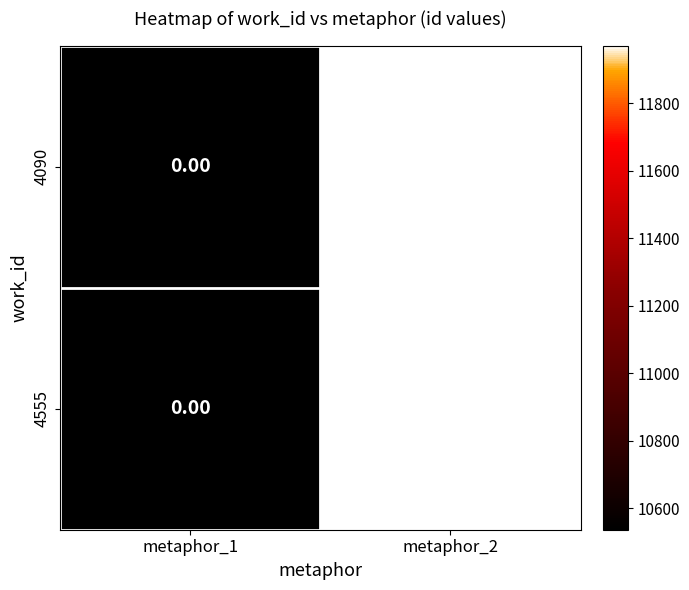

At which category is the sum across all series the highest?

metaphor_2